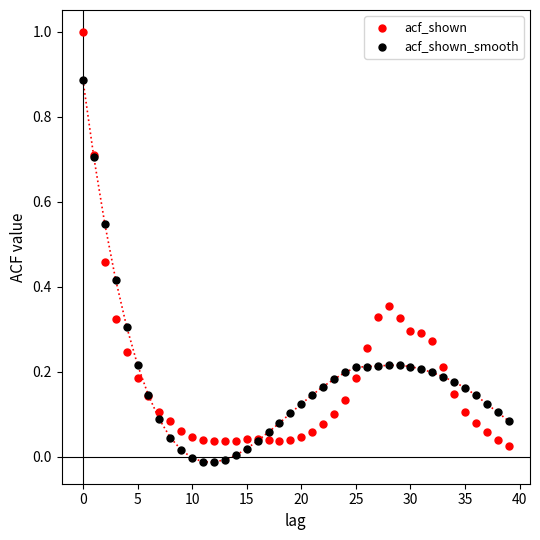

Which series has the largest Y range (max minus min)?

acf_shown